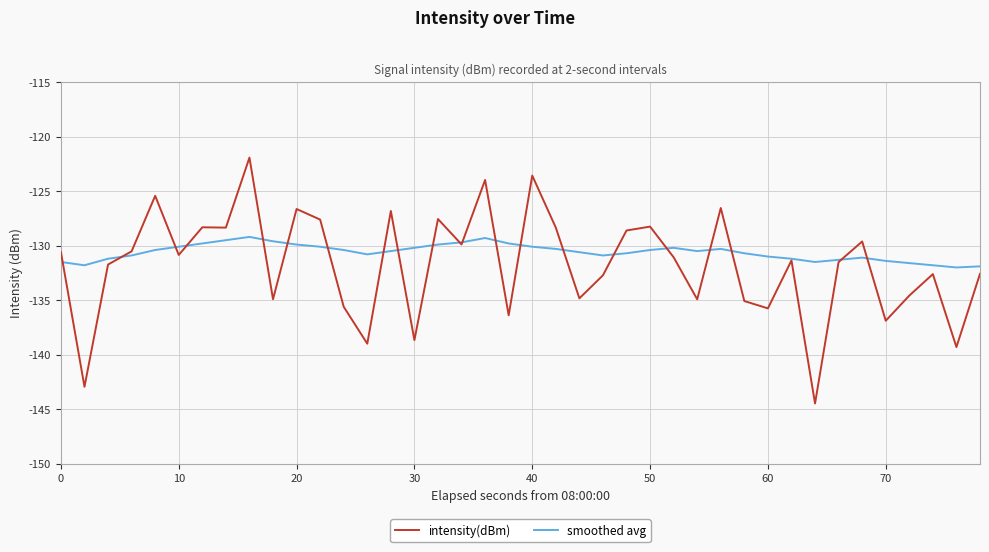

Which series has the largest range (max minus min)?

intensity(dBm)